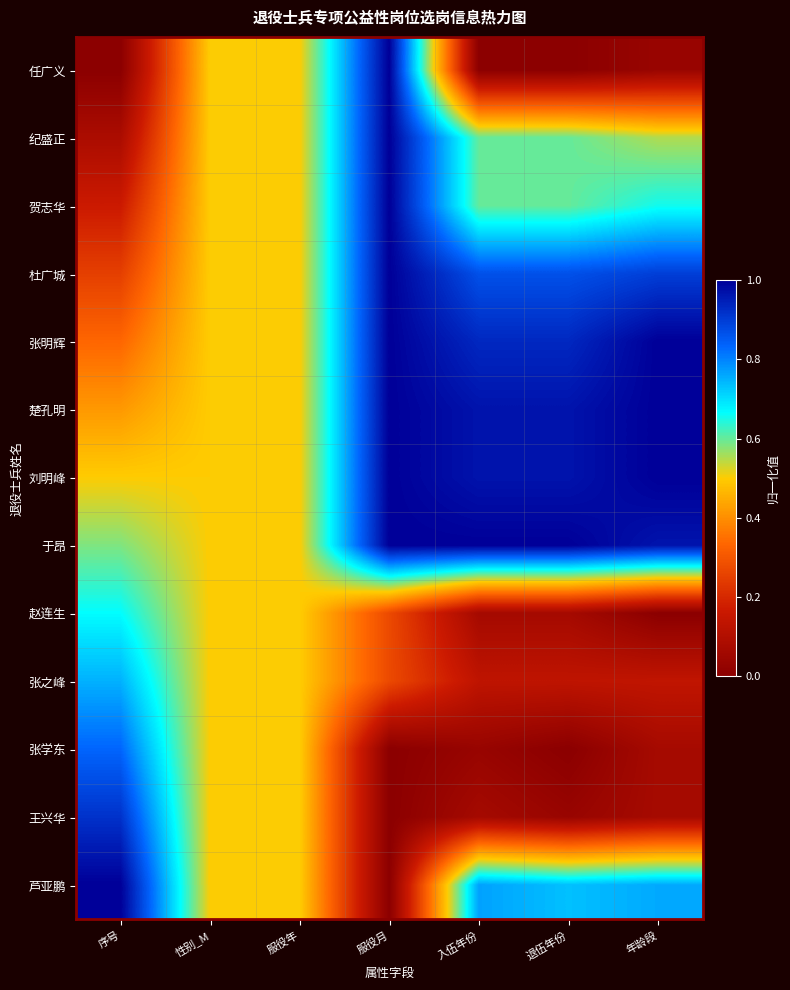

Count the number of categories in the chart.

7